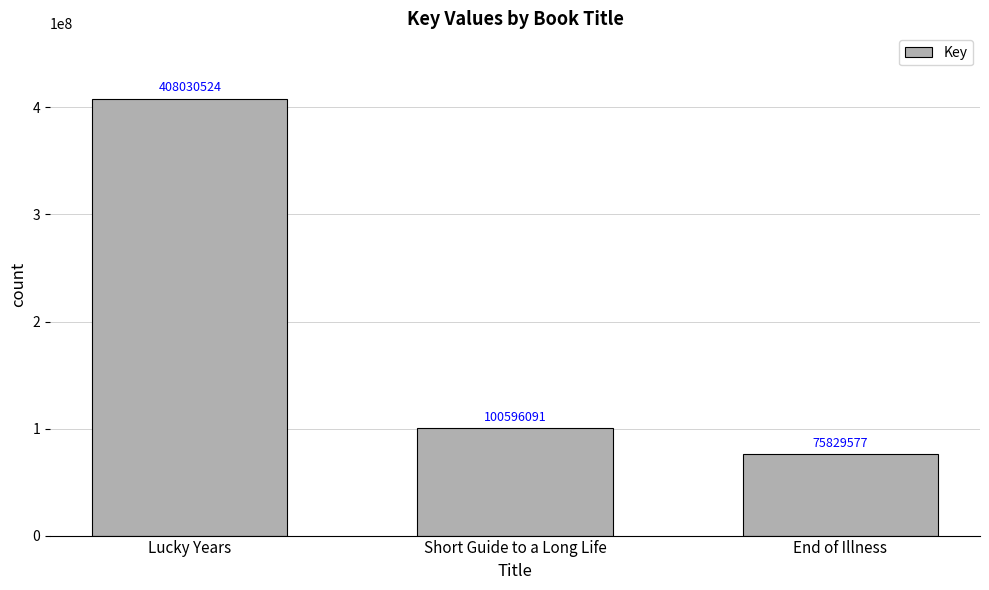

What is the sum of all values?

584456192